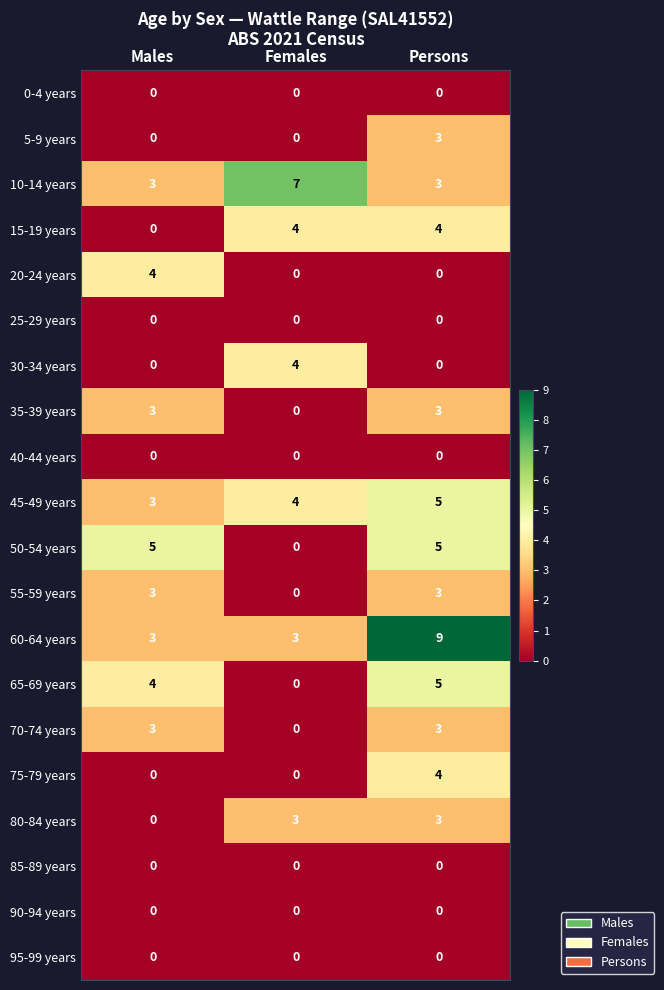

What is the spread (max minus min) of values at Females?

7